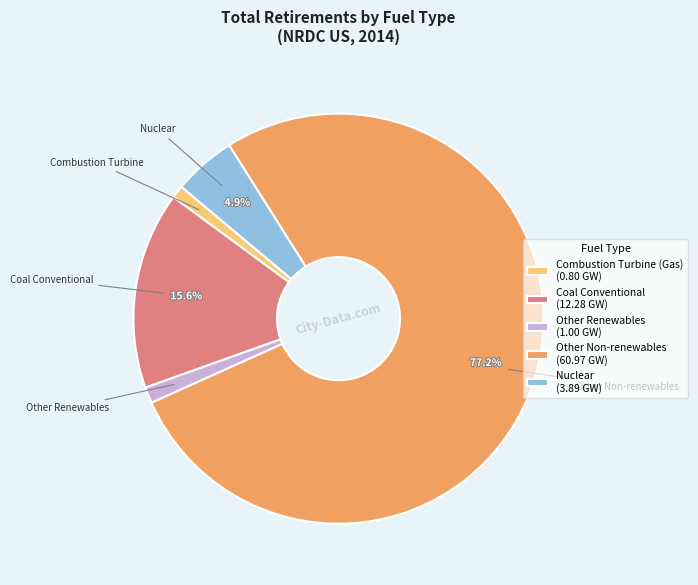

Count the number of slices in the pie.

5